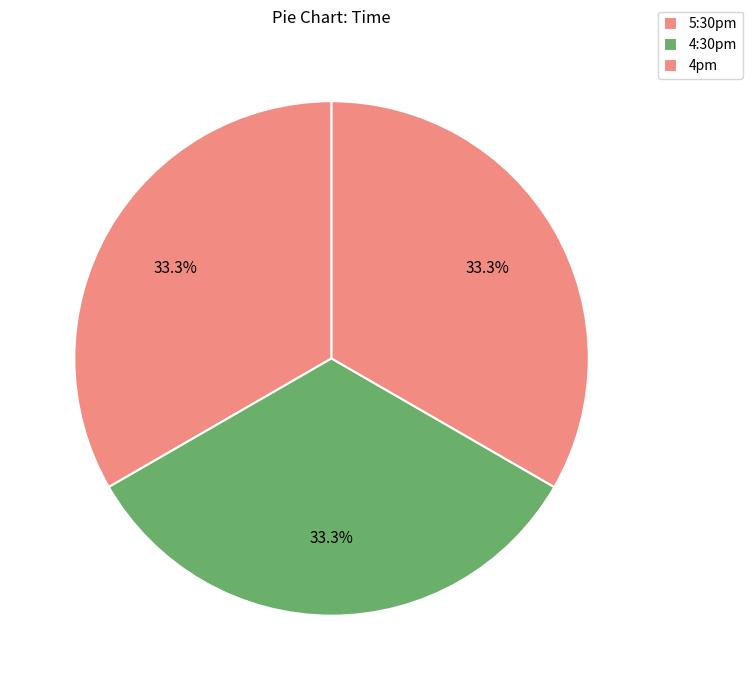

How many segments does this pie chart have?

3